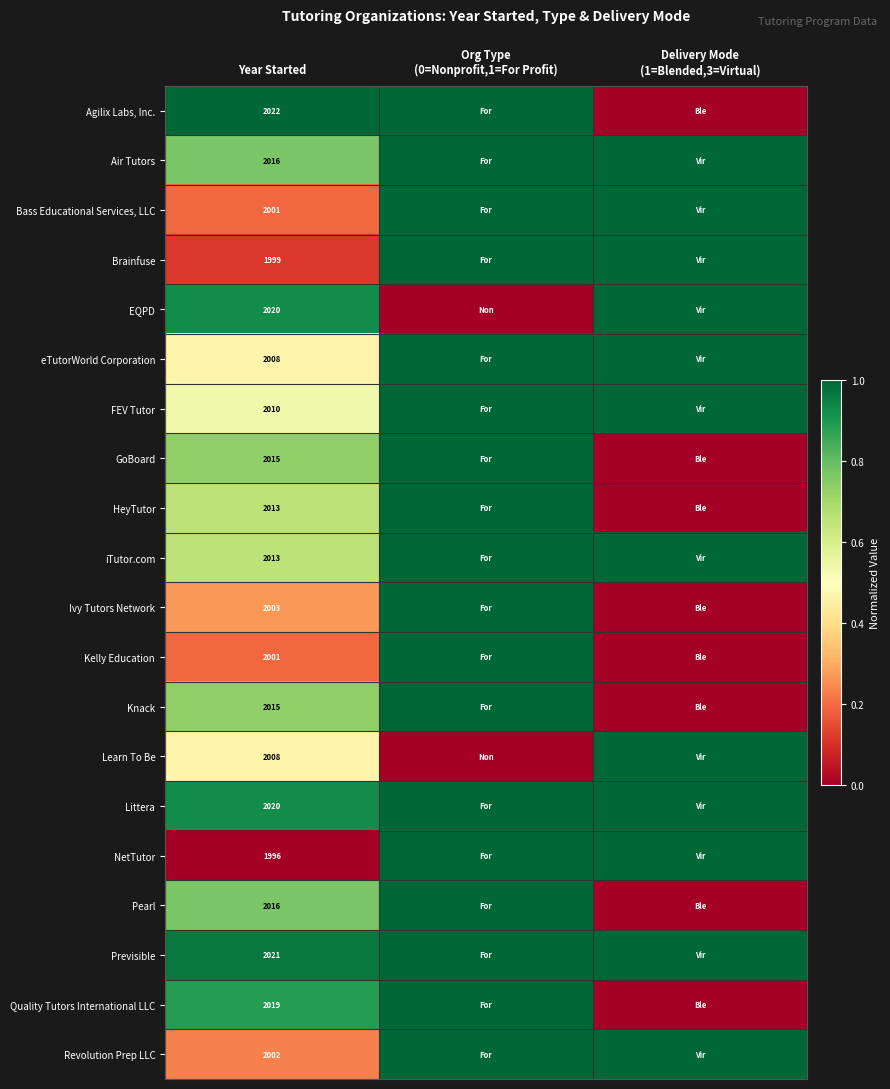

At how many categories does at least one series exceed 0?

3